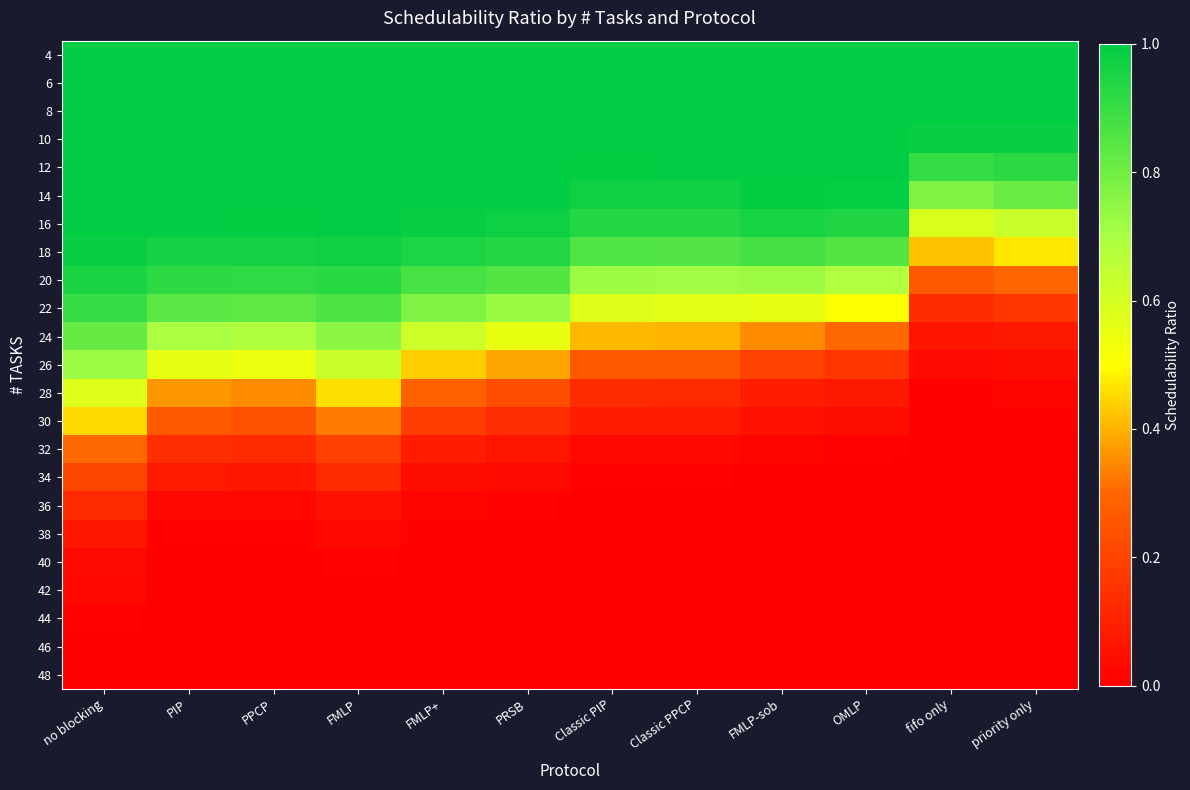

Between priority only and Classic PPCP, which is larger?

priority only